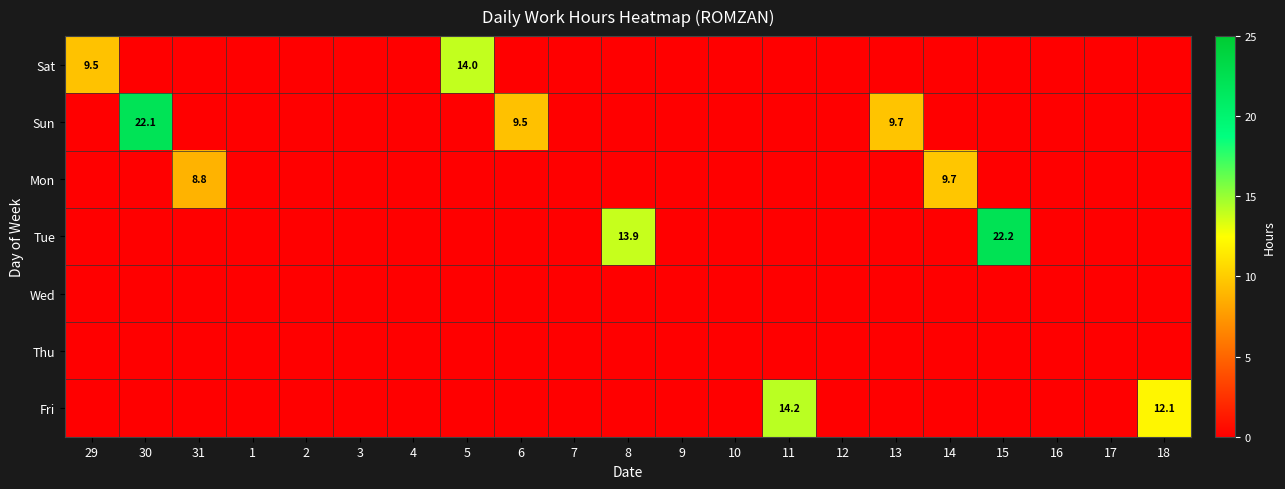

True or false: Sat has a value of 4.8 at 3.

False